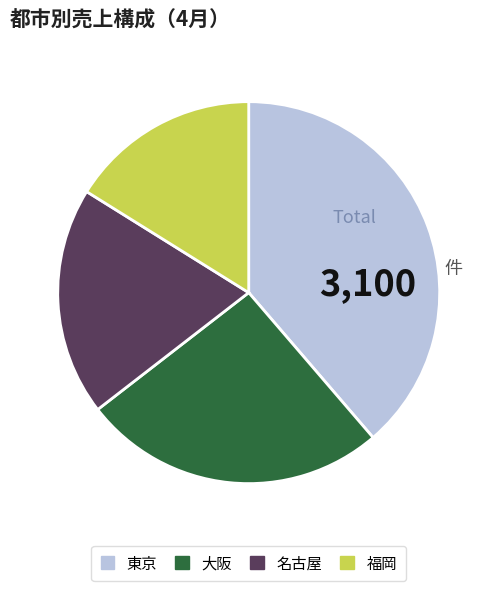

How many segments does this pie chart have?

4